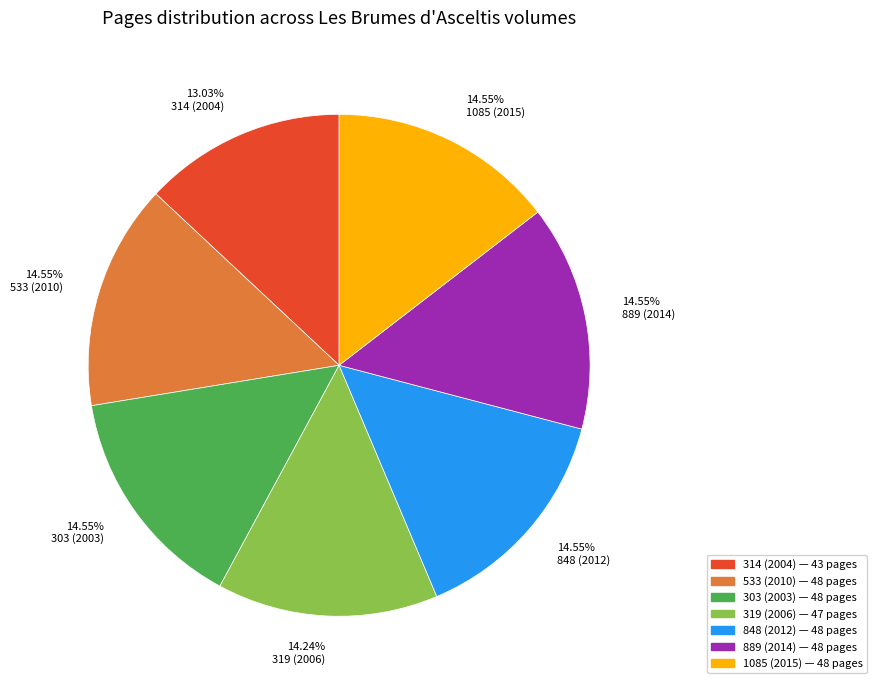

Count the number of slices in the pie.

7